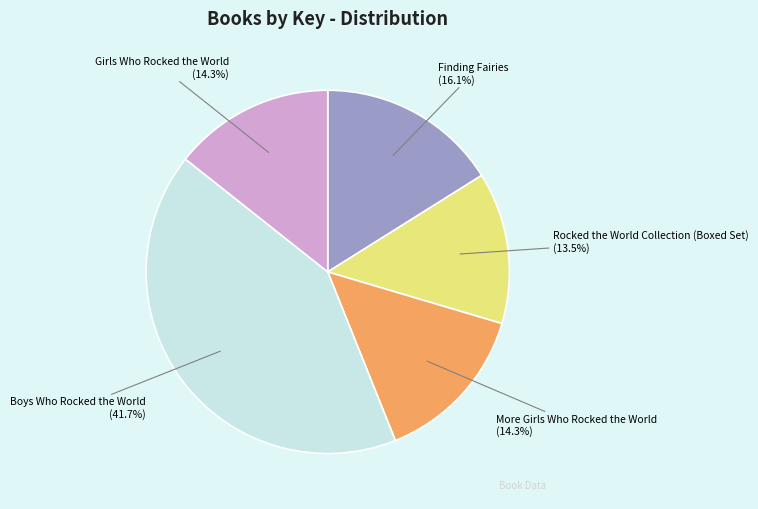

Combined, what portion of the pie is Finding Fairies (16.1%) and Girls Who Rocked the World (14.3%)?

30.4%